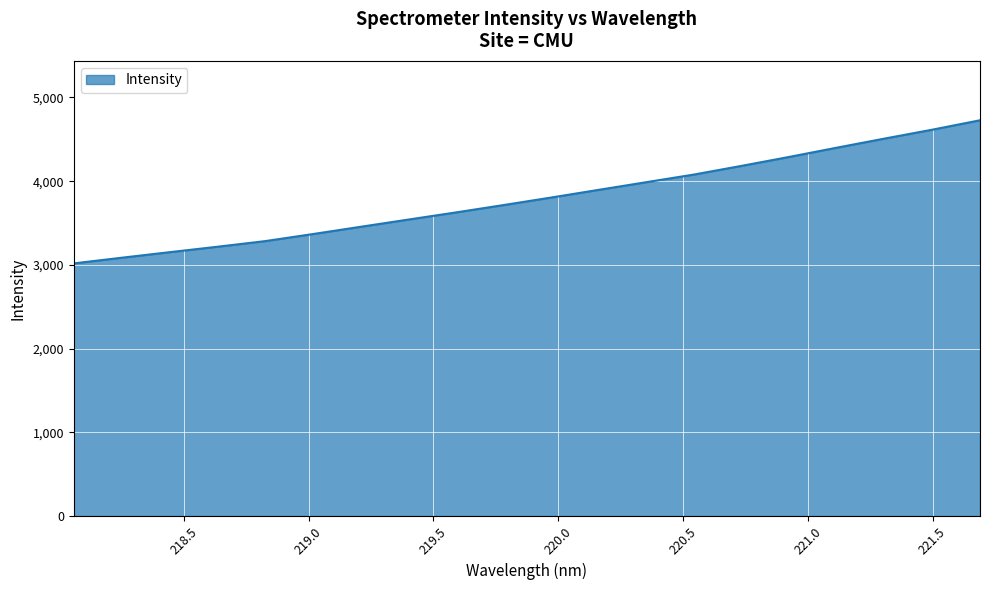

Reading left to right, what are all the values shown in this chart?

3018.1	3085.5	3151.5	3216.3	3283.5	3367.5	3454.2	3540.5	3626.0	3714.1	3804.2	3896.3	3987.9	4079.3	4183.0	4289.9	4400.5	4508.9	4615.1	4727.3